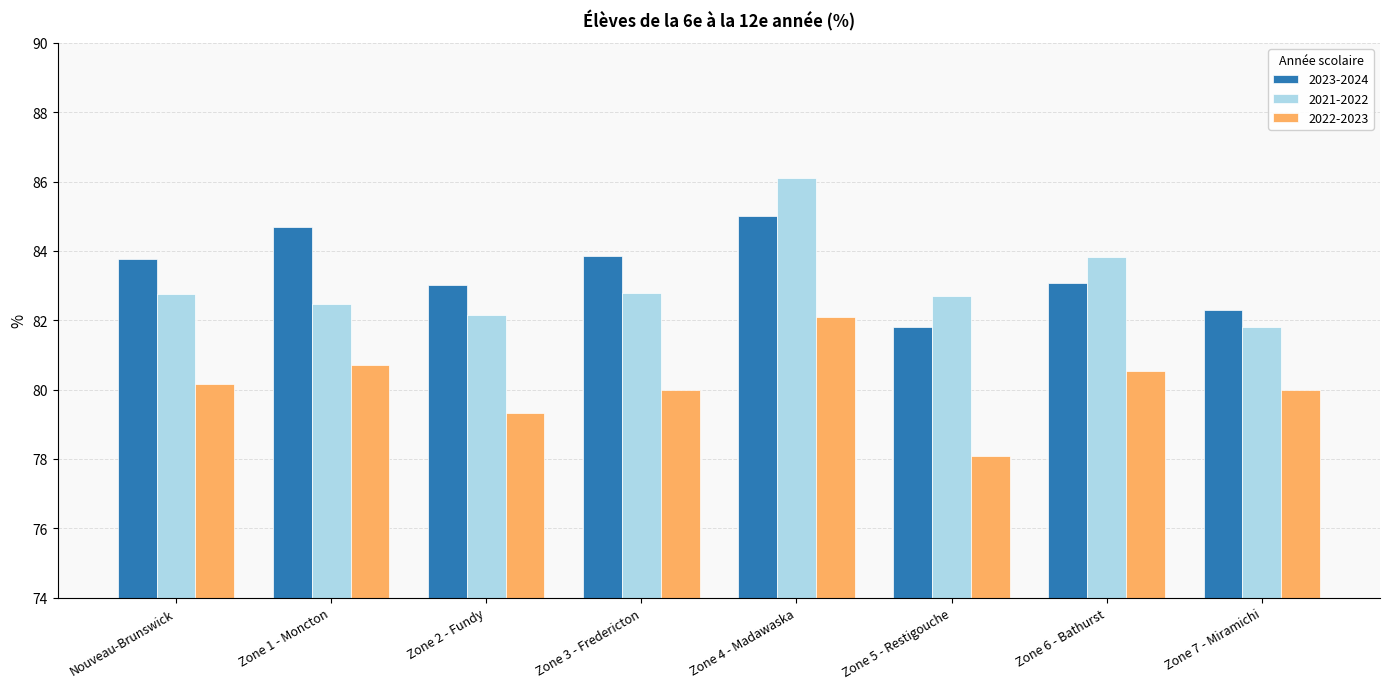

True or false: 2022-2023 has a value of 80.0 at Zone 3 - Fredericton.

True